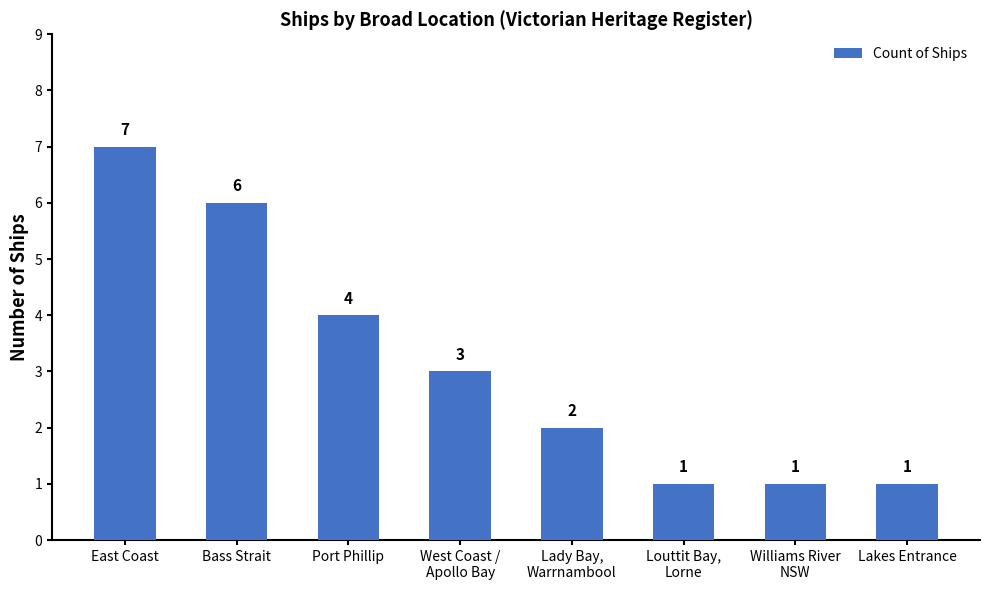

Reading right to left, transcribe all the data shown in this chart.

1	1	1	2	3	4	6	7